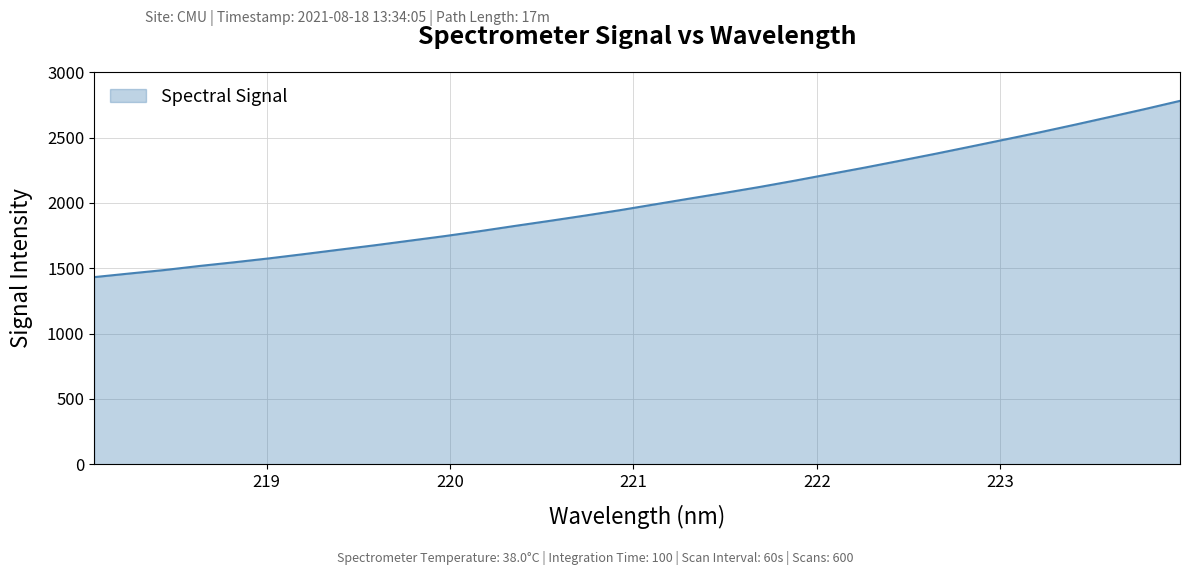

What is the smallest value displayed?

1432.1